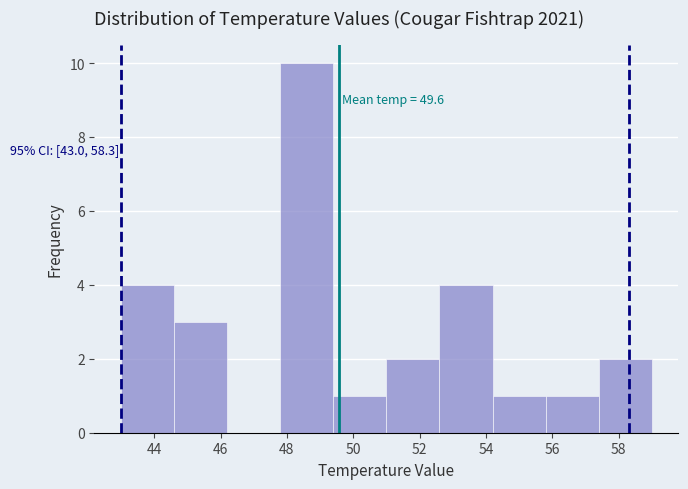

Over which range of the x-axis is the bar tallest?

47.8 to 49.4